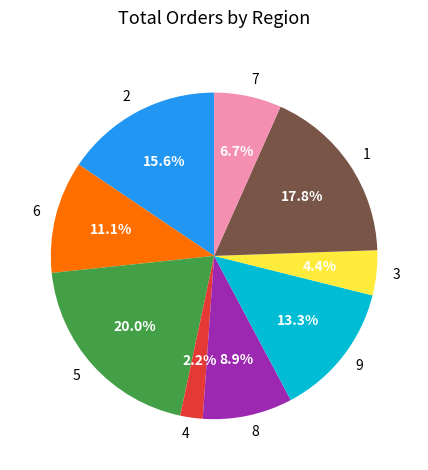

What percentage do 4 and 1 together represent?

20.0%